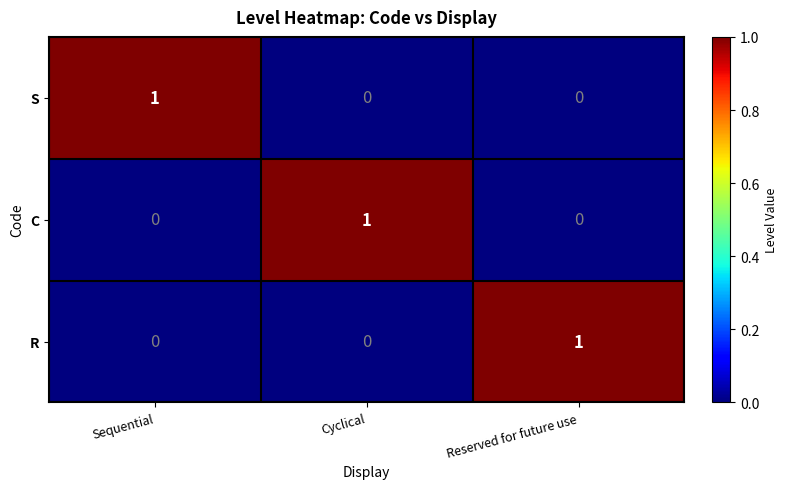

Count the C values in the range 0 to 1.

3